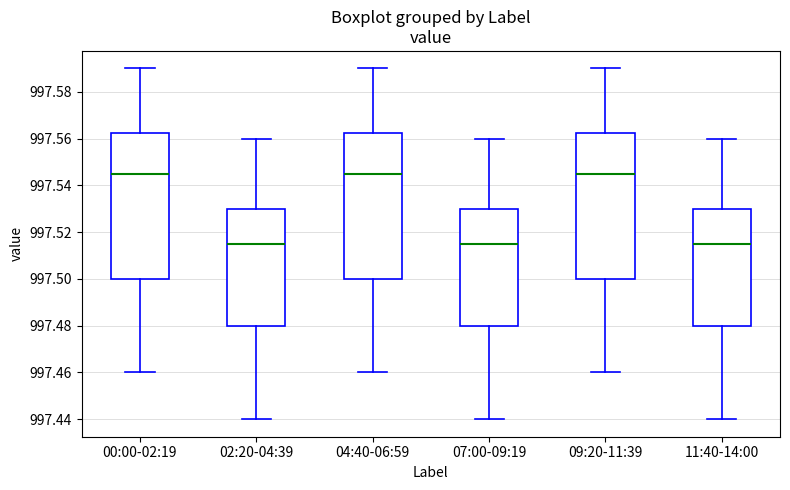

Reading left to right, read every box against the y-axis: the position of its median line, the range the box covers, and the ends of its whiskers. The values are not printed on the chart, so give them approximately, as read against the axis.

00:00-02:19: median 997.546, box 997.500 to 997.562, whiskers 997.460 to 997.590
02:20-04:39: median 997.516, box 997.480 to 997.530, whiskers 997.440 to 997.560
04:40-06:59: median 997.546, box 997.500 to 997.562, whiskers 997.460 to 997.590
07:00-09:19: median 997.516, box 997.480 to 997.530, whiskers 997.440 to 997.560
09:20-11:39: median 997.546, box 997.500 to 997.562, whiskers 997.460 to 997.590
11:40-14:00: median 997.516, box 997.480 to 997.530, whiskers 997.440 to 997.560